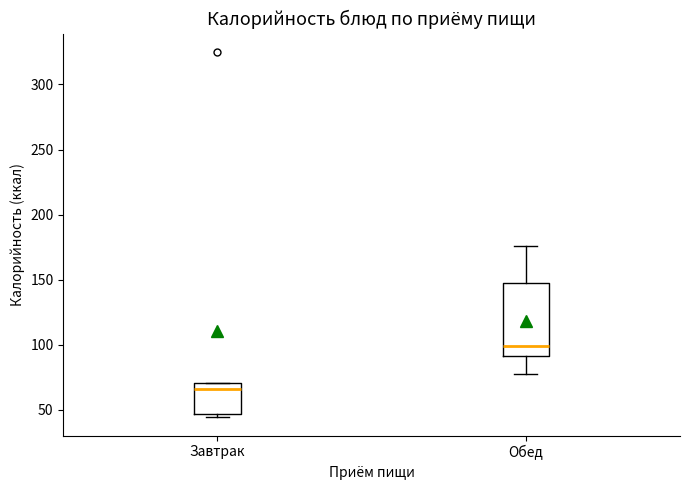

Which box is the tallest, from its lower edge to its upper edge?

Обед